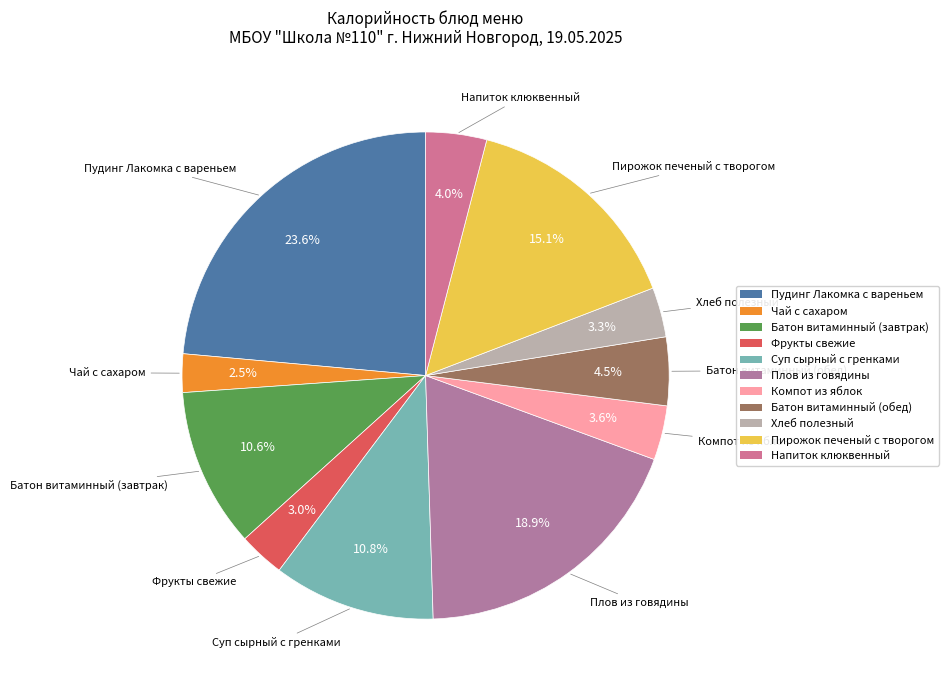

Is there any slice that represents more than half of the pie?

No